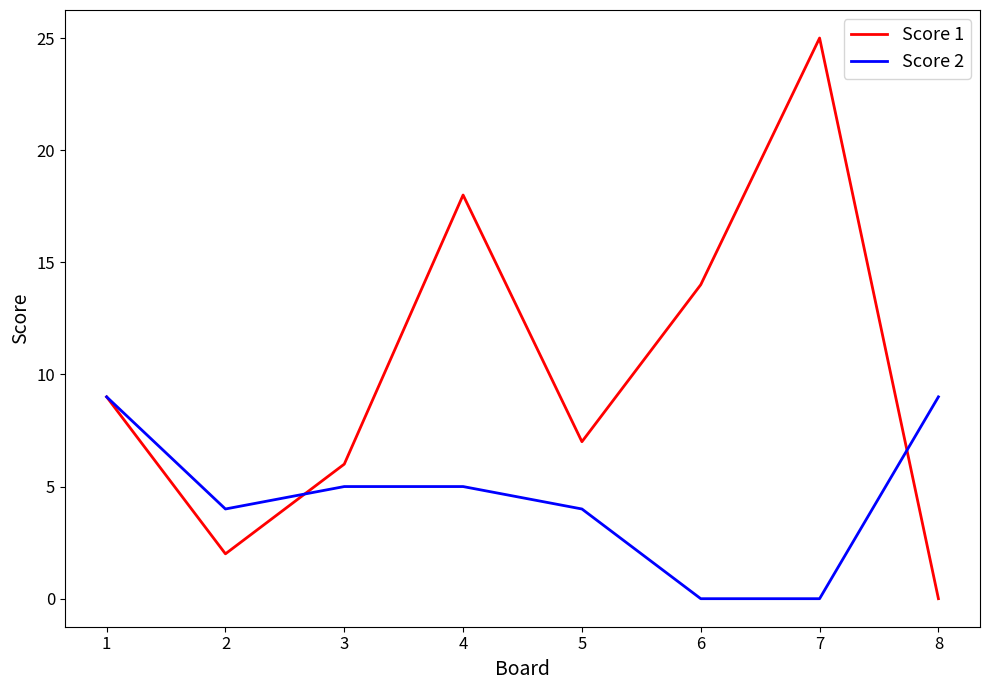

At which category is the sum across all series the highest?

7